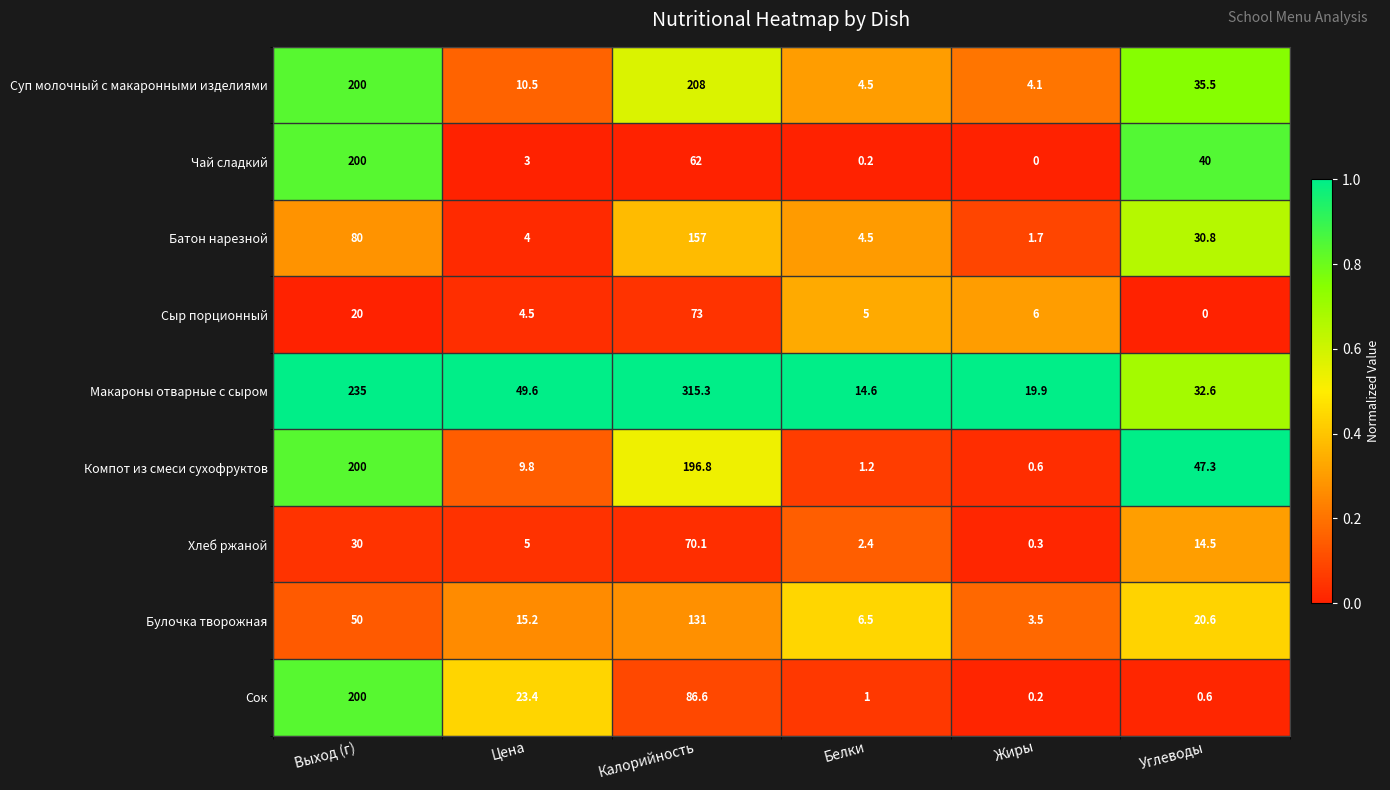

What is the sum of the Макароны отварные с сыром values at Белки and Выход (г)?

249.6